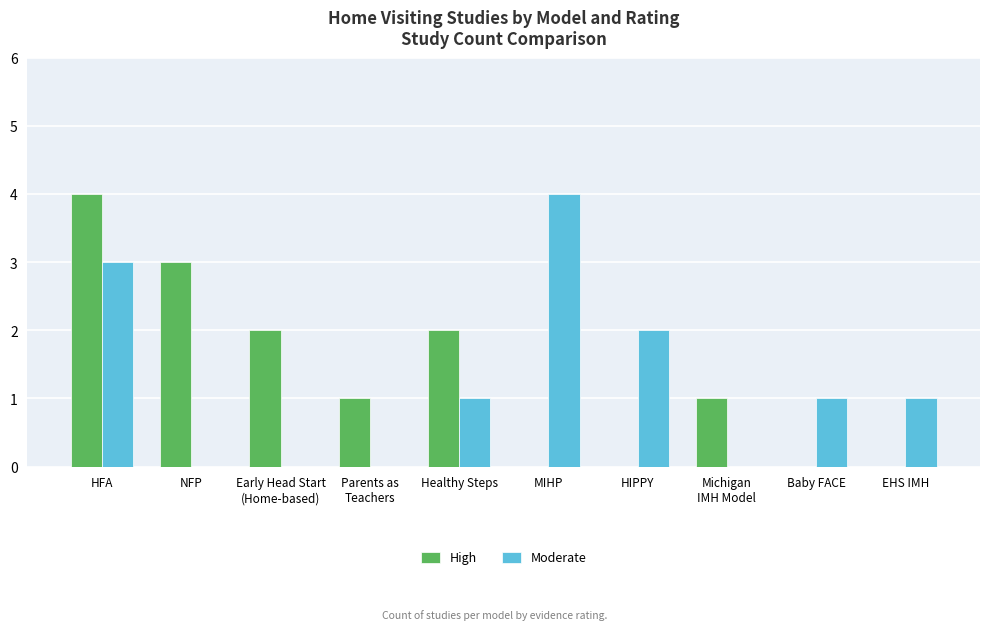

What are all the series names shown in the legend?

High, Moderate